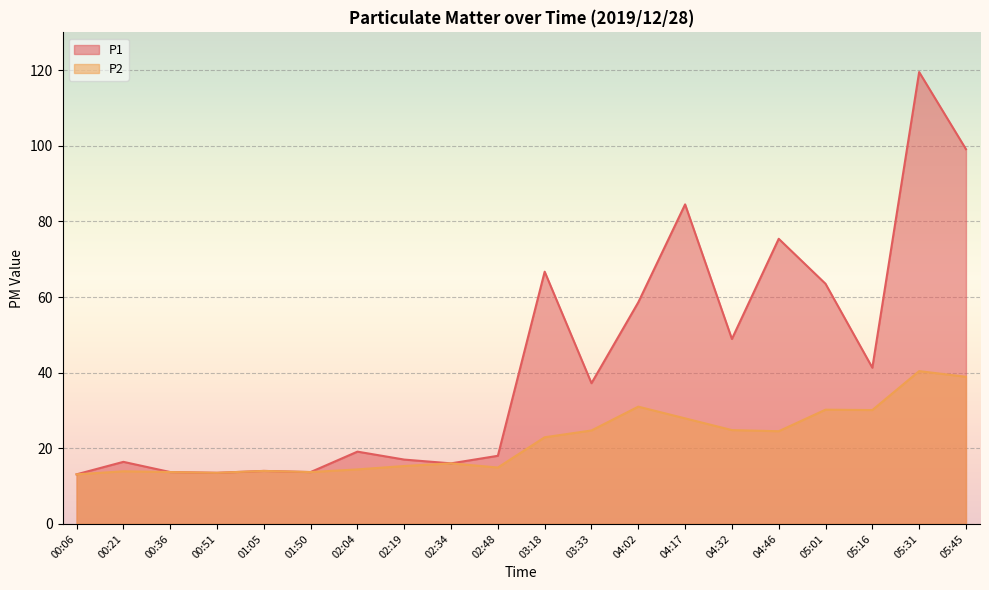

True or false: P2 has a value of 10.3 at 02:48.

False